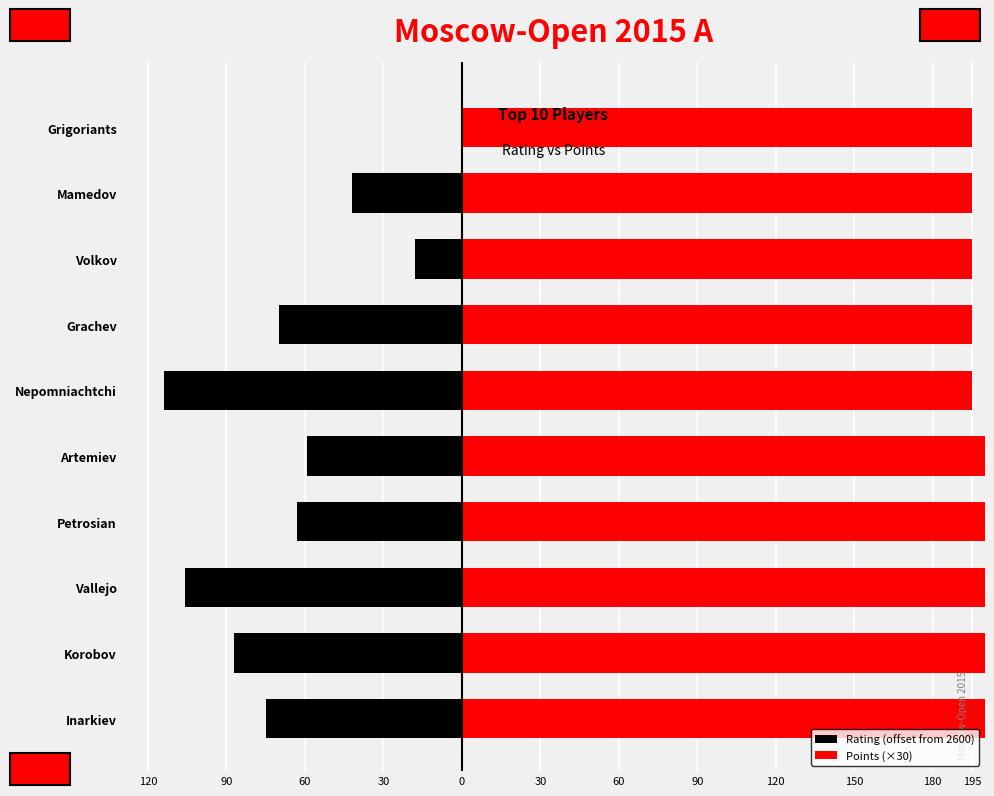

What is the difference between the highest and lowest values at Inarkiev?

315